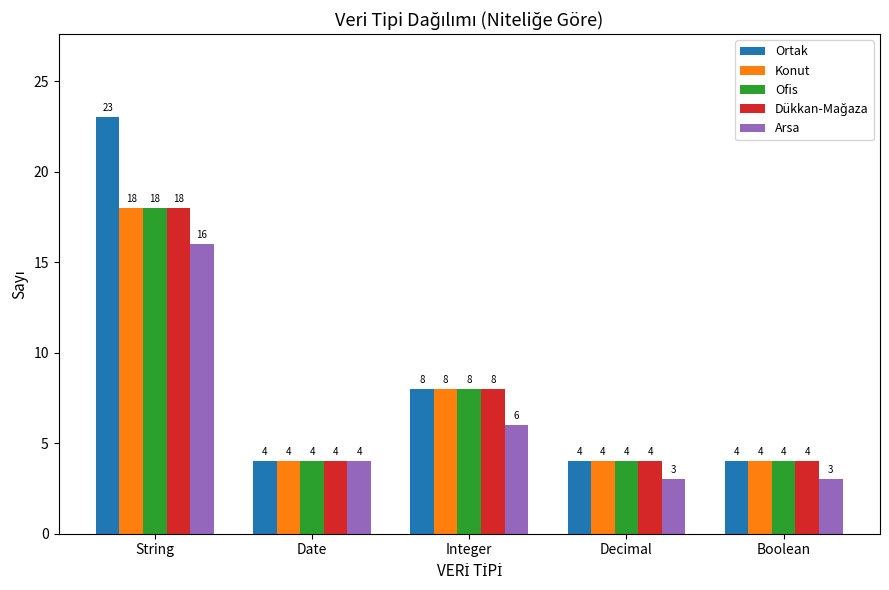

What is the sum of all Ortak values?

43